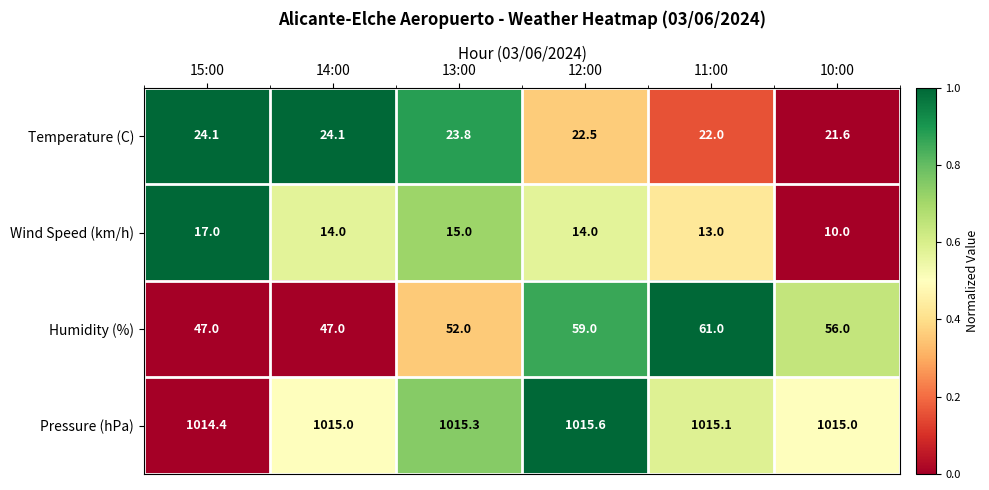

At which category does the chart reach its minimum across all series?

10:00